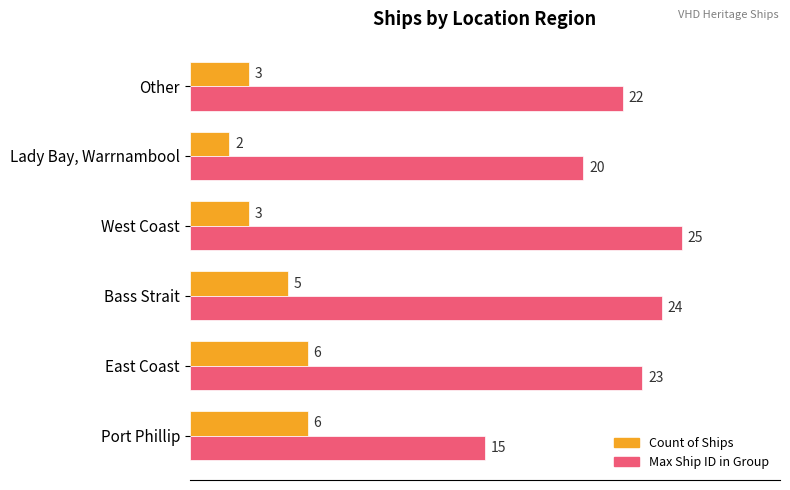

What is the difference between the second highest and minimum values in the Max Ship ID in Group series?

9